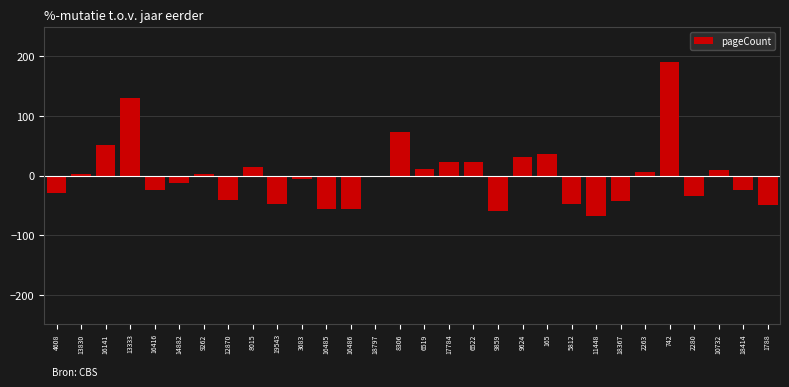

What is the change in value from 14882 to 16485?

-43.4